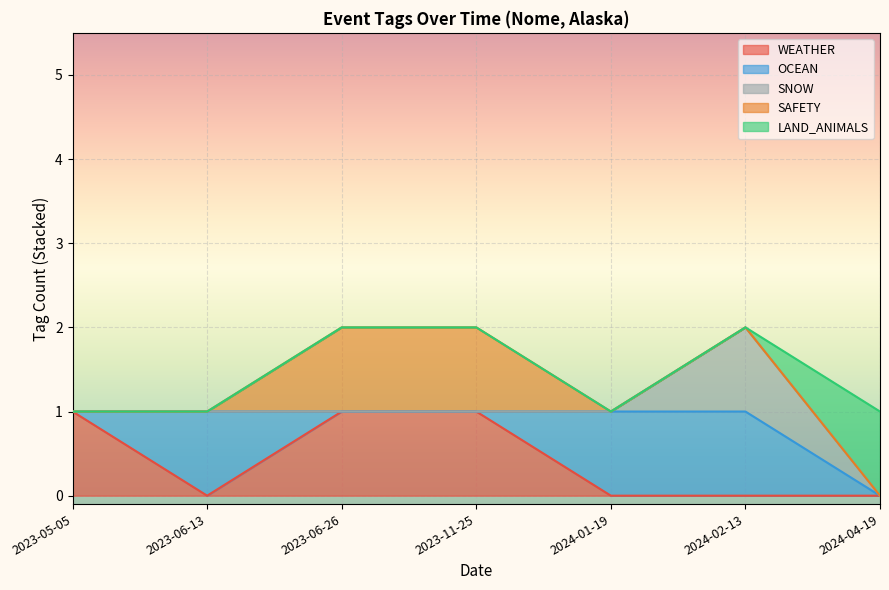

The value of SAFETY at 2023-06-26 is 0. True or false?

False